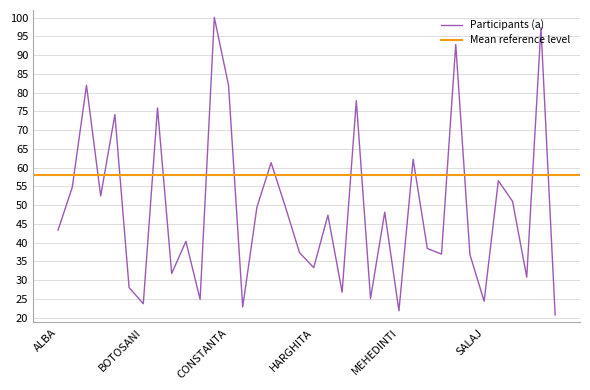

Is it true that the value at NEAMT is 14.9?

False